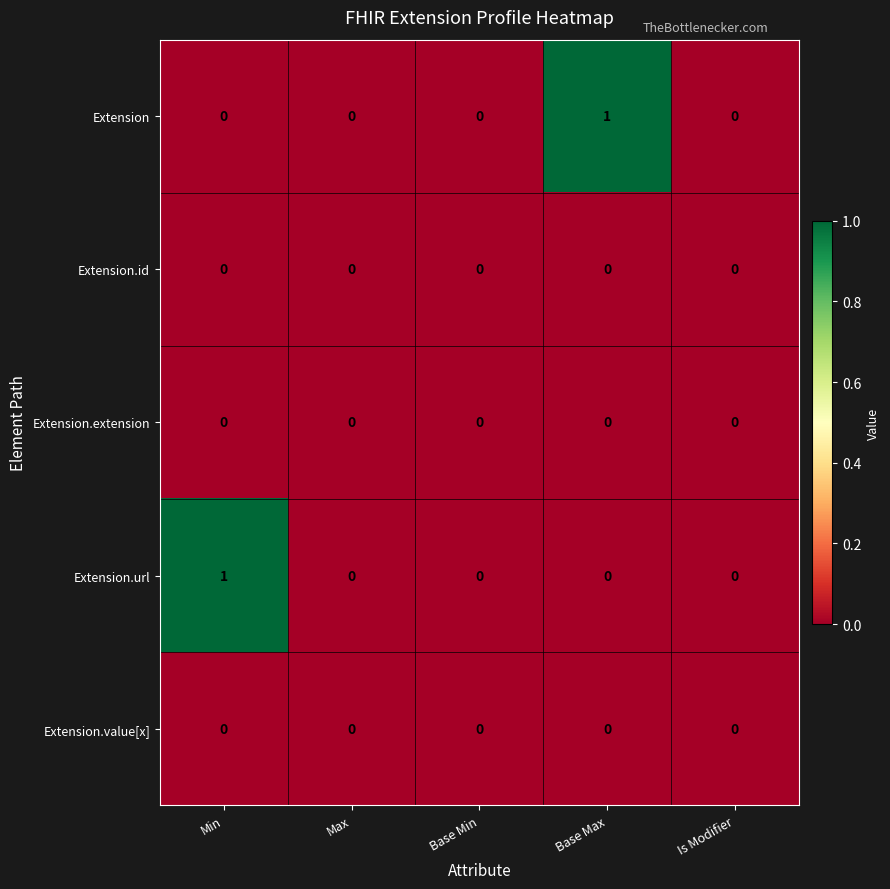

Reading left to right, list all the values displayed in this chart.

Extension: Min=0	Max=0	Base Min=0	Base Max=1	Is Modifier=0
Extension.id: Min=0	Max=0	Base Min=0	Base Max=0	Is Modifier=0
Extension.extension: Min=0	Max=0	Base Min=0	Base Max=0	Is Modifier=0
Extension.url: Min=1	Max=0	Base Min=0	Base Max=0	Is Modifier=0
Extension.value[x]: Min=0	Max=0	Base Min=0	Base Max=0	Is Modifier=0